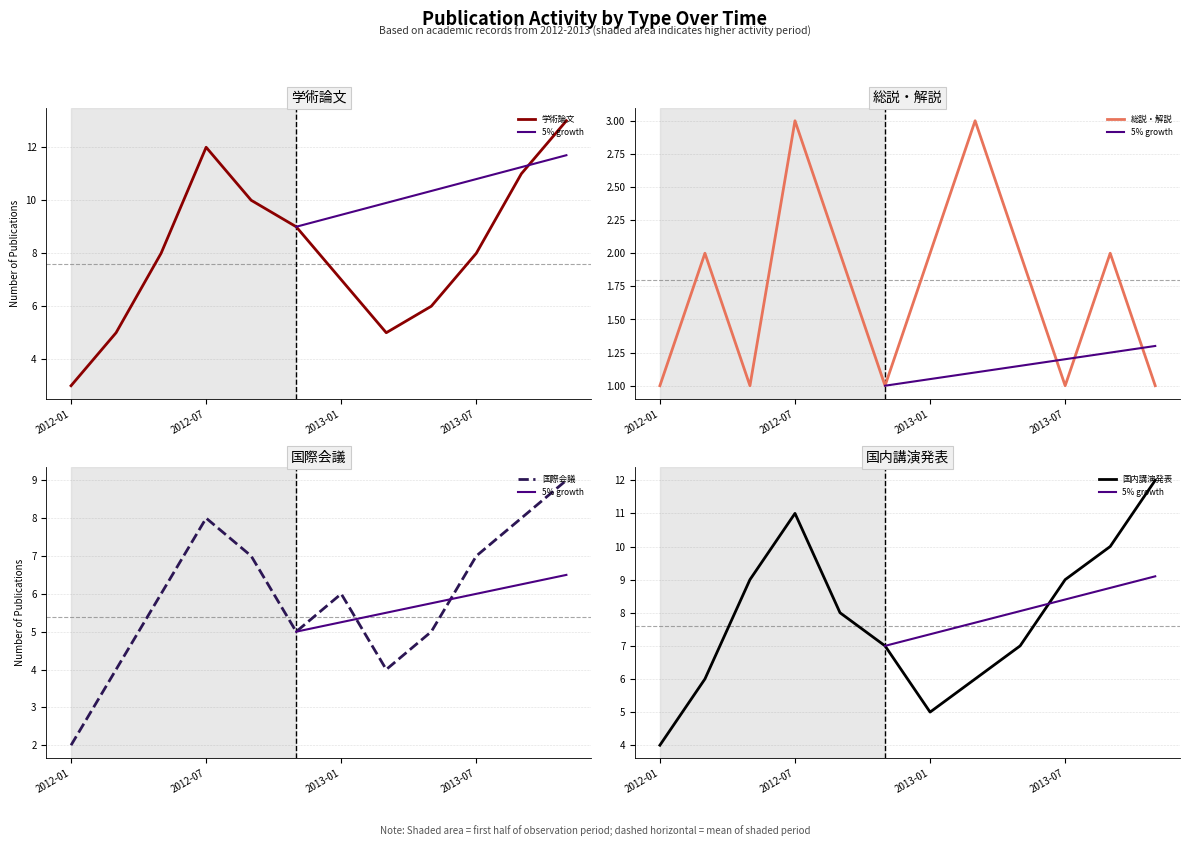

What is the value of the 国際会議 point at the 10th from the left?

7